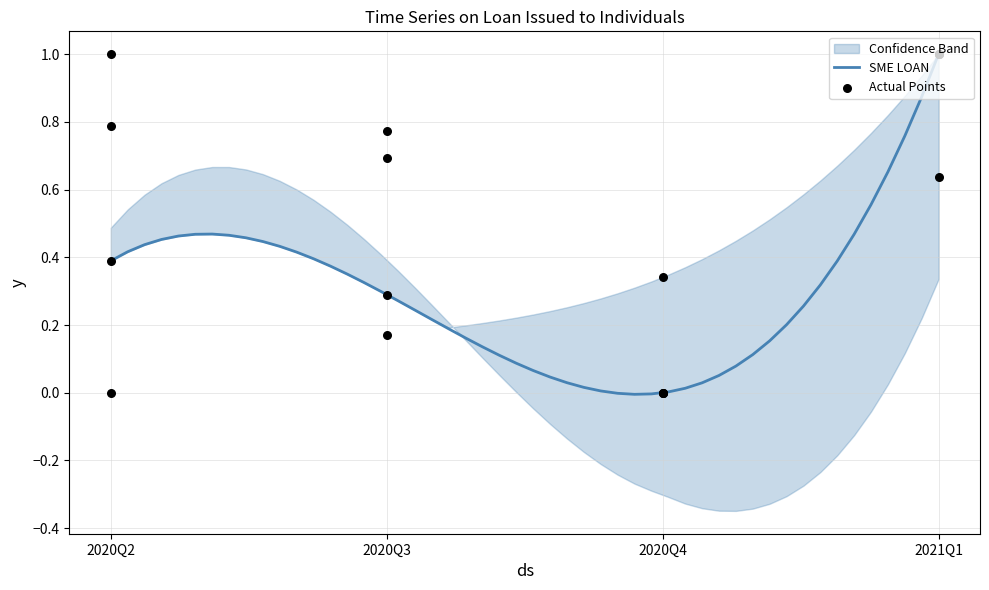

Which series reaches the maximum Y coordinate?

SME LOAN